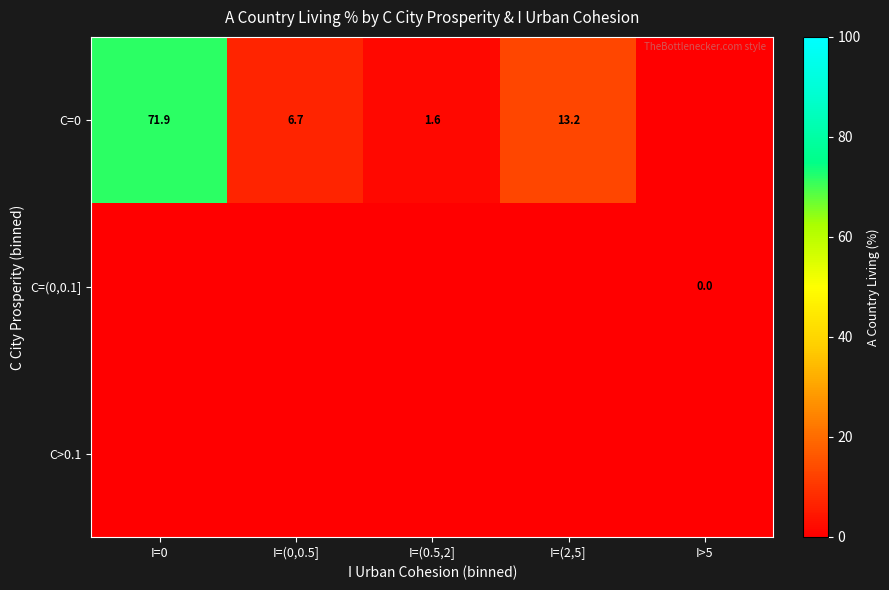

The value of C=0 at I=(0,0.5] is 6.7. True or false?

True